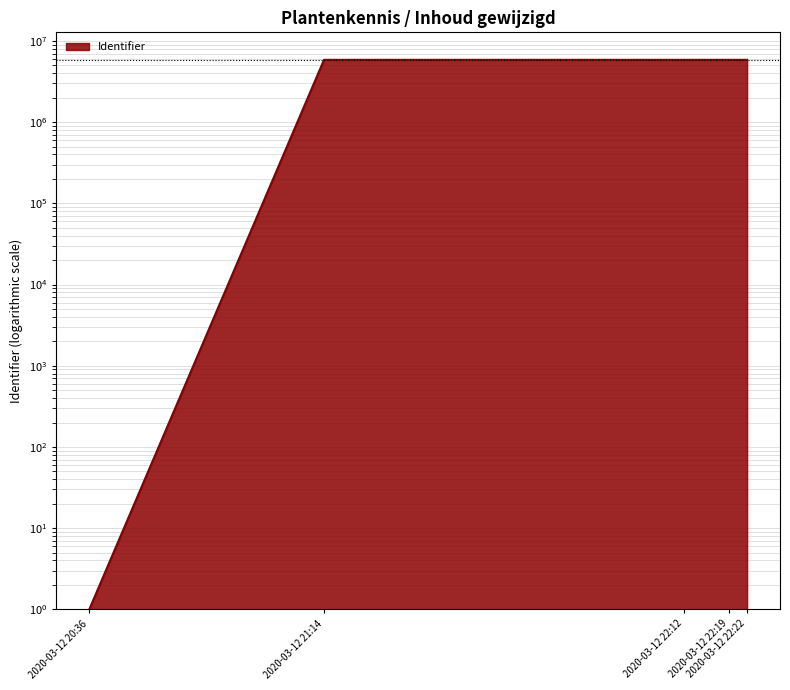

At which label is the value closest to 2929119?

2020-03-12 21:14